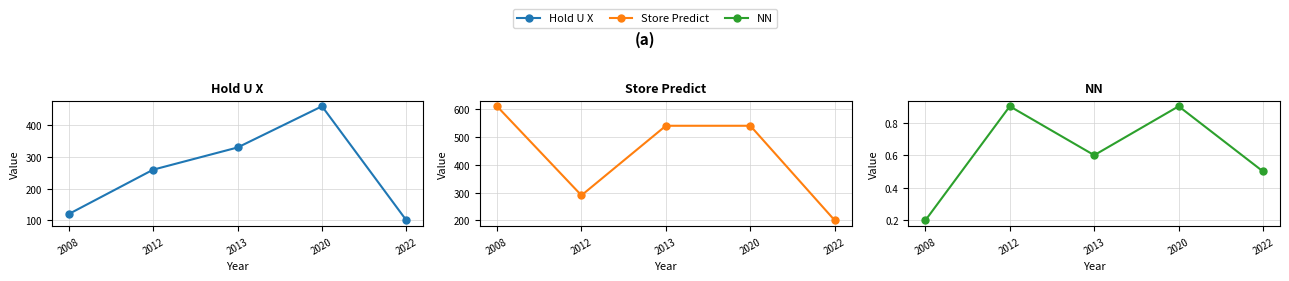

What is the total value across all series at 2020?

1000.9